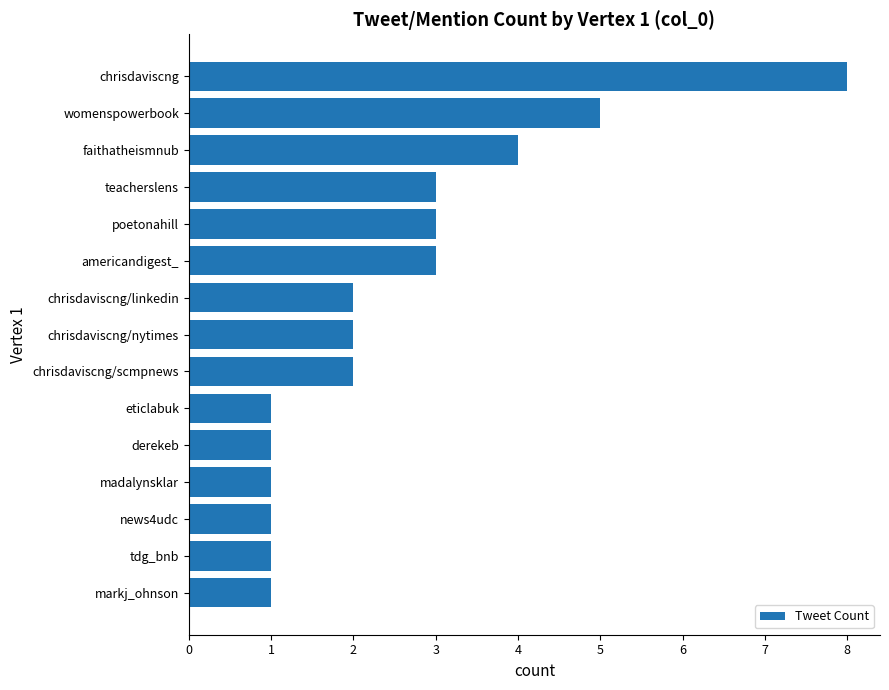

What is the average value?

3